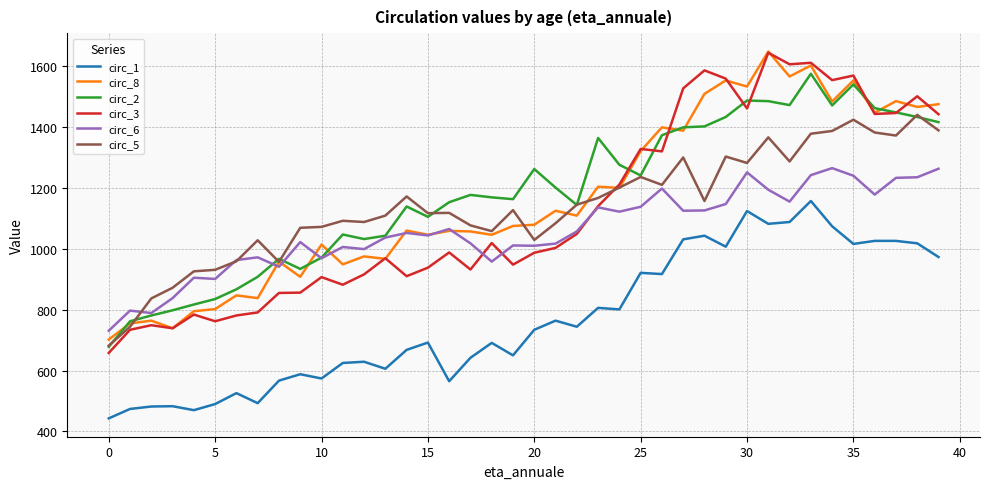

True or false: circ_1 and circ_3 intersect in this chart.

False